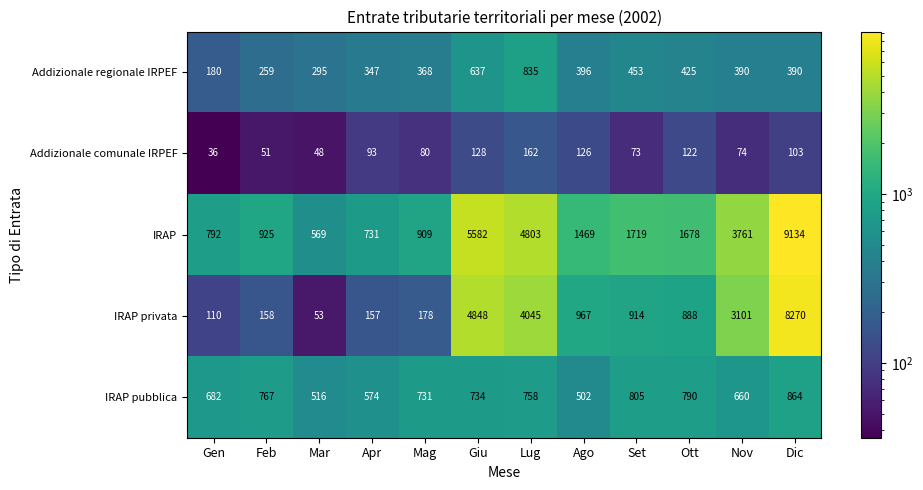

What is the greatest value displayed?

9134